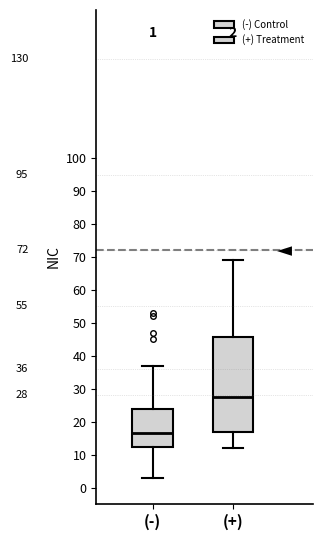

Which box has the highest median line?

(+)